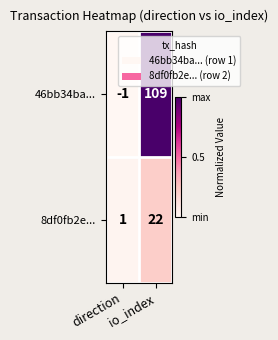

Which series has the largest range (max minus min)?

46bb34ba...